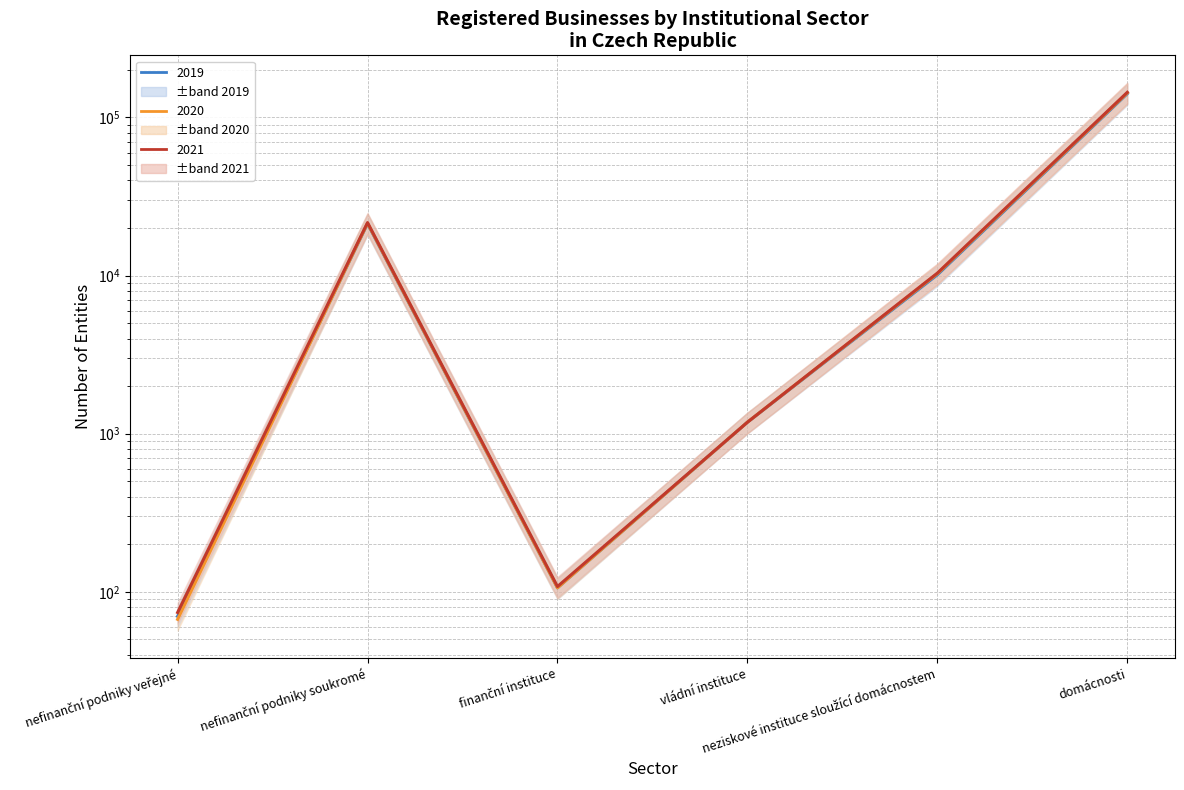

What is the value of the 2021 point at the 6th from the left?

144293